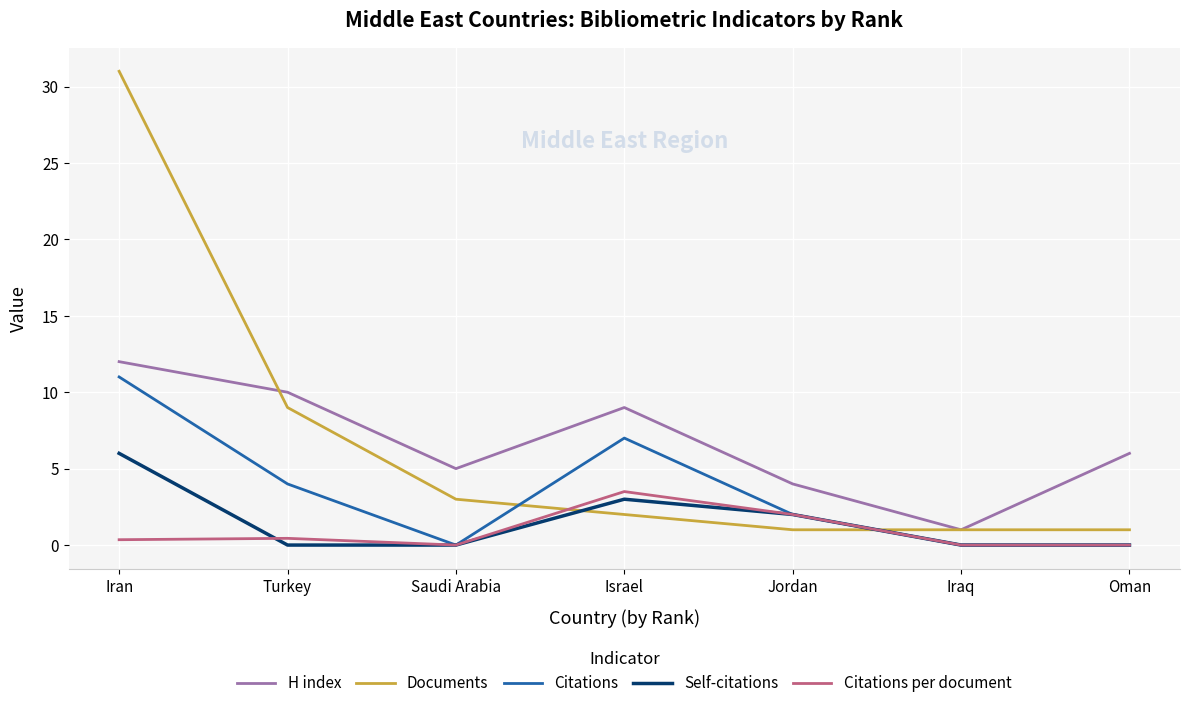

How many lines are shown in the chart?

5